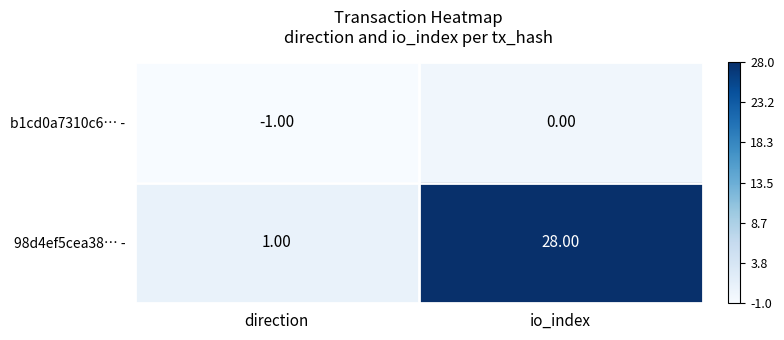

Which category has the lowest value in the b1cd0a7310c6… - series?

direction